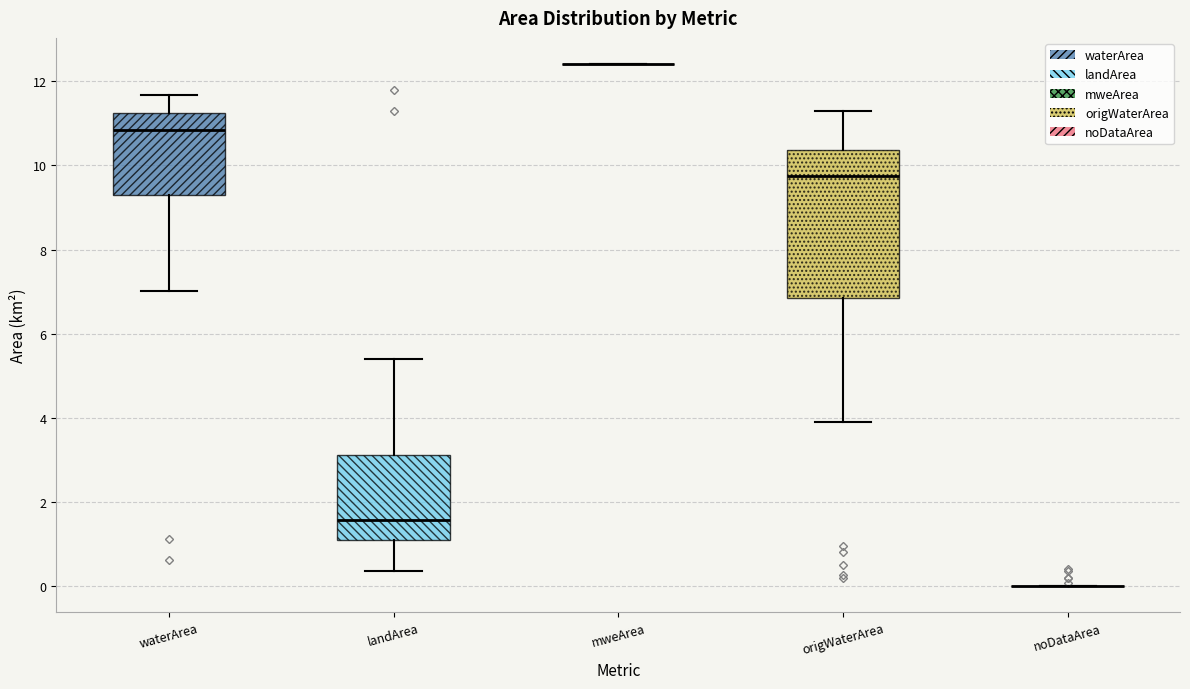

Reading left to right, transcribe this box plot: for each box, give where its median line is, the range the box spans, and where its two whiskers end, as read against the y-axis. The values are not printed on the chart, so give them approximately, as read against the axis.

waterArea: median 10.8, box 9.2 to 11.2, whiskers 7.0 to 11.6
landArea: median 1.6, box 1.2 to 3.2, whiskers 0.4 to 5.4
mweArea: box collapsed to a line at 12.4, whiskers 12.4 to 12.4
origWaterArea: median 9.8, box 6.8 to 10.4, whiskers 4.0 to 11.4
noDataArea: box collapsed to a line at 0.0, whiskers 0.0 to 0.0